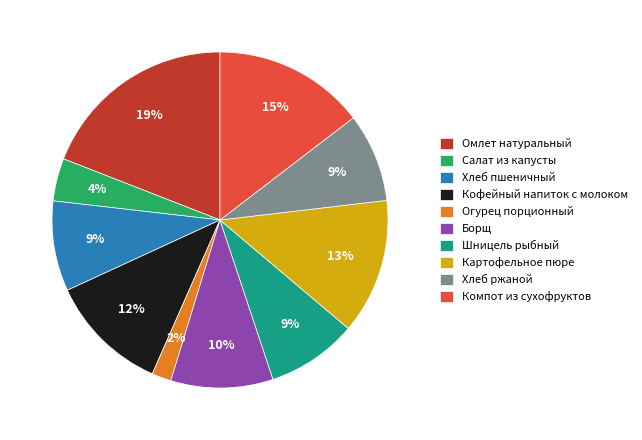

Between Шницель рыбный and Омлет натуральный, which is larger?

Омлет натуральный